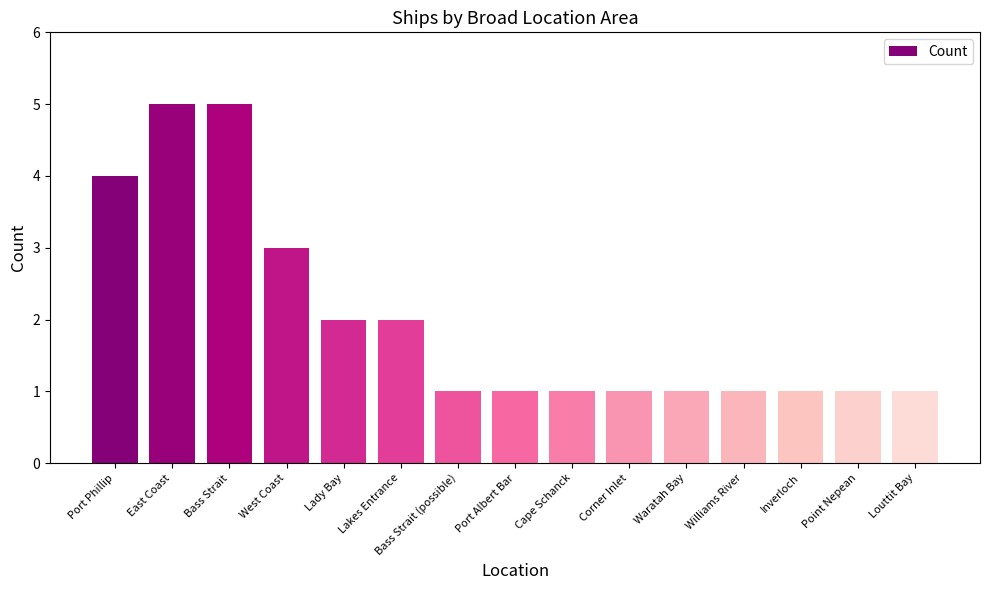

Is it true that the value at Bass Strait is 5?

True